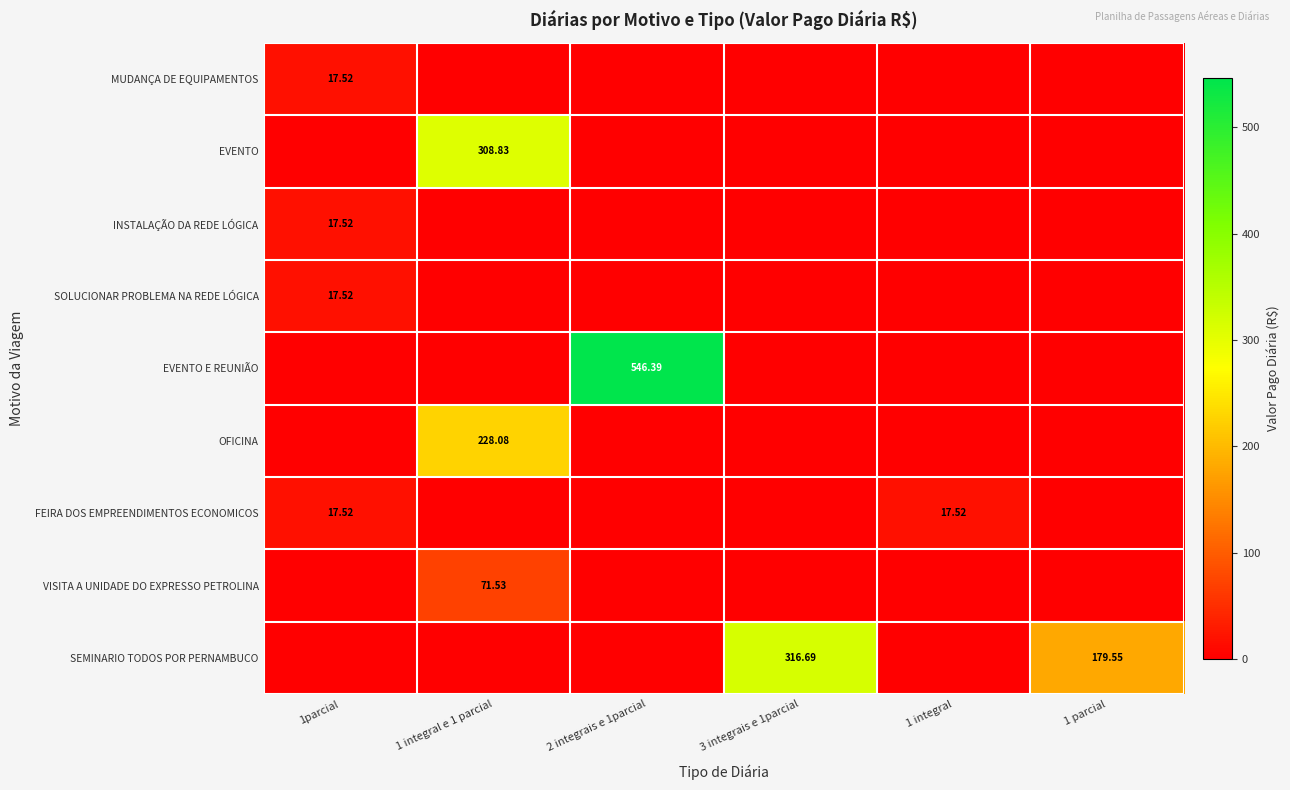

List the labels in order of OFICINA value, largest first.

1 integral e 1 parcial, 1parcial, 2 integrais e 1parcial, 3 integrais e 1parcial, 1 integral, 1 parcial